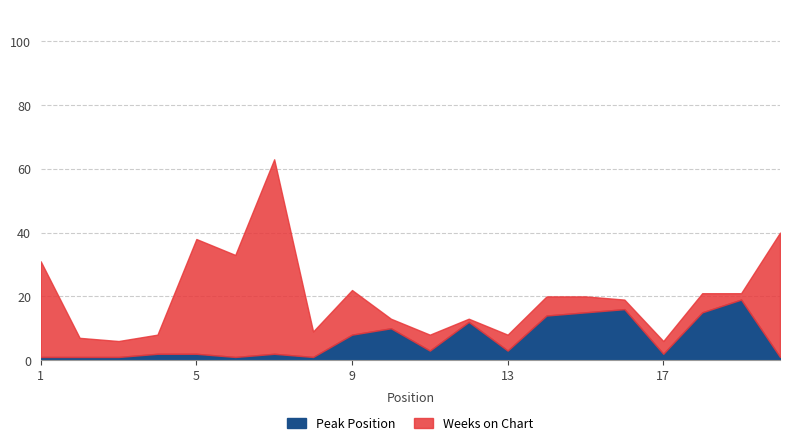

Which category has the lowest value in the Peak Position series?

1